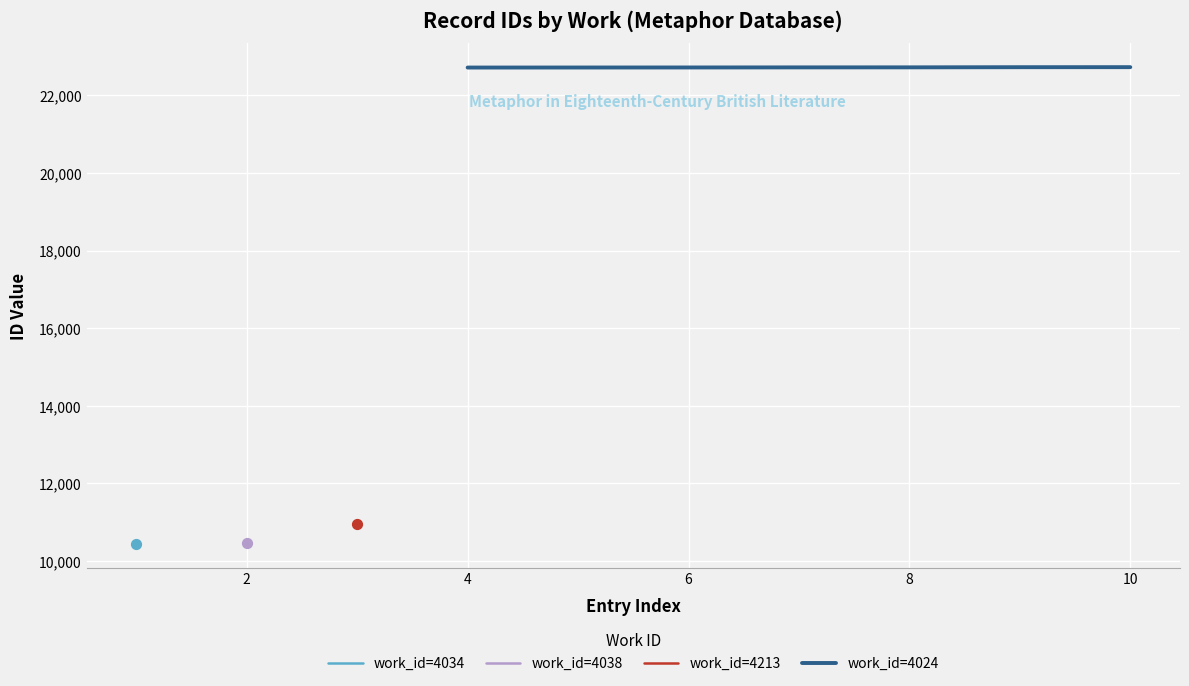

The value of work_id=4024 at 10 is 8031. True or false?

False